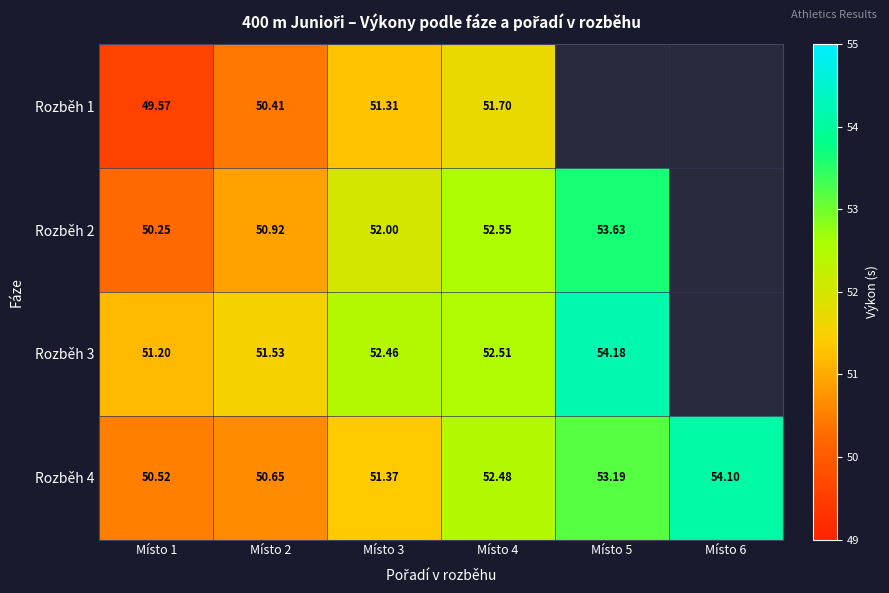

How many data points in Rozběh 4 are above 52?

3